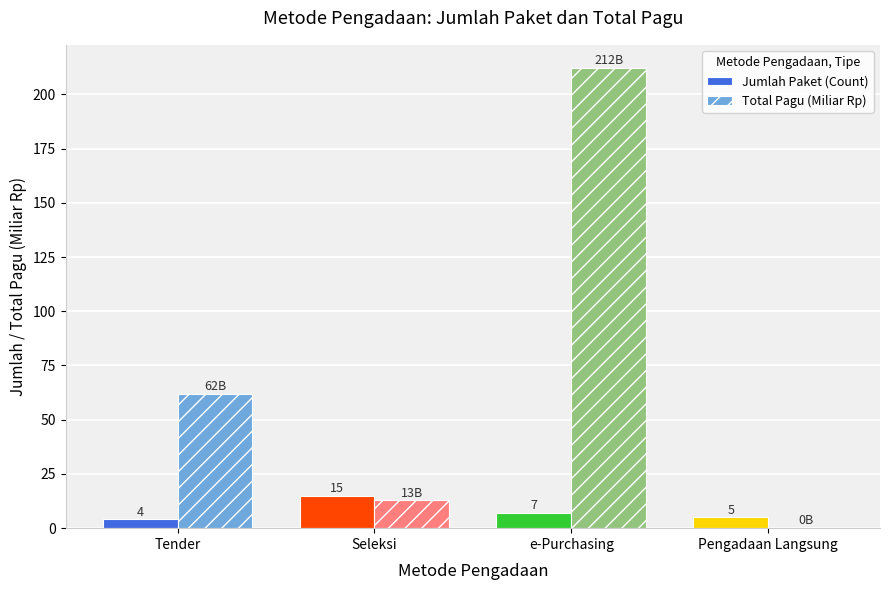

Which series has the largest total across all categories?

Total Pagu (Miliar Rp)